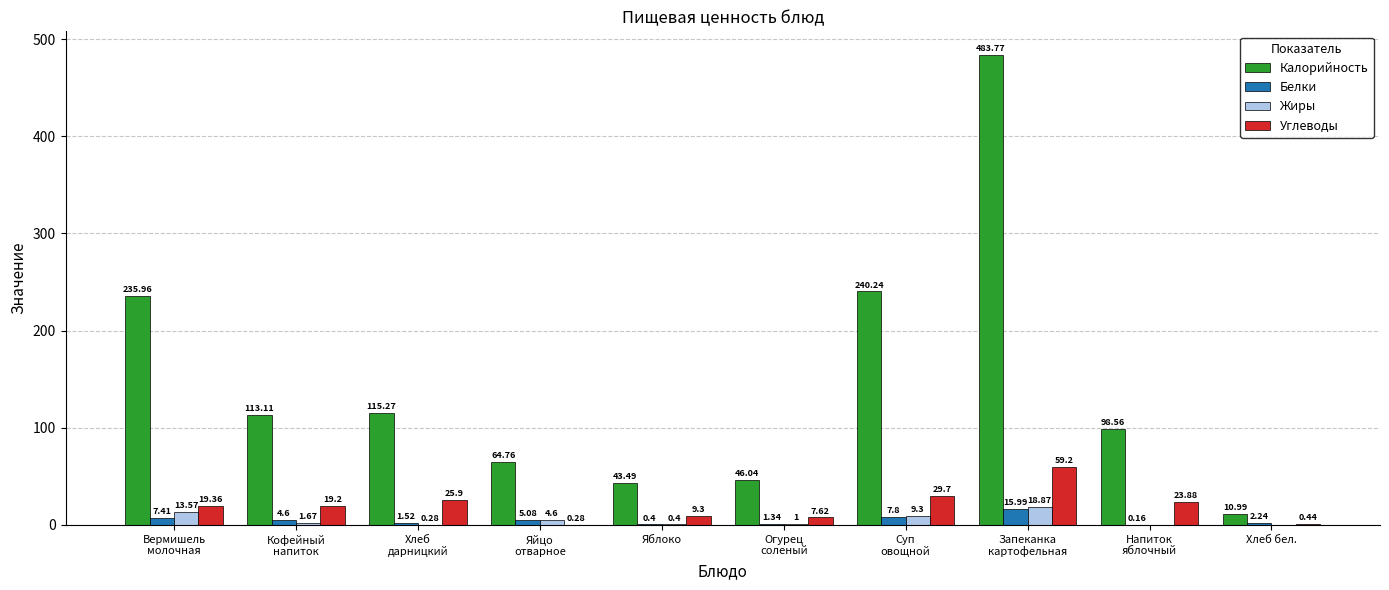

What is the total value across all series at Яблоко?

53.6